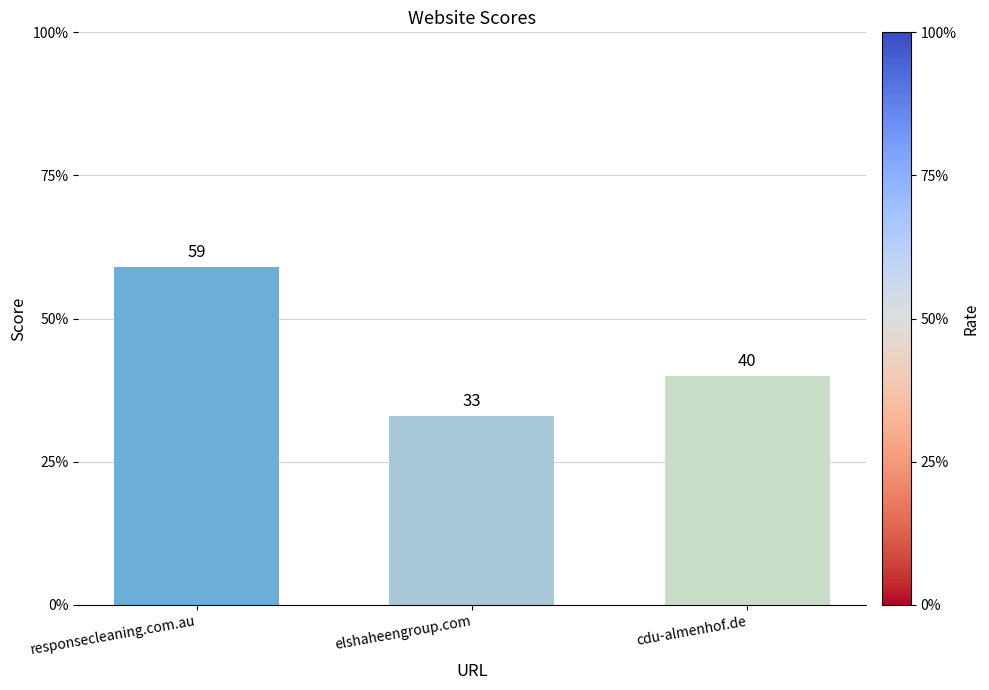

How many values are between 33 and 59?

3